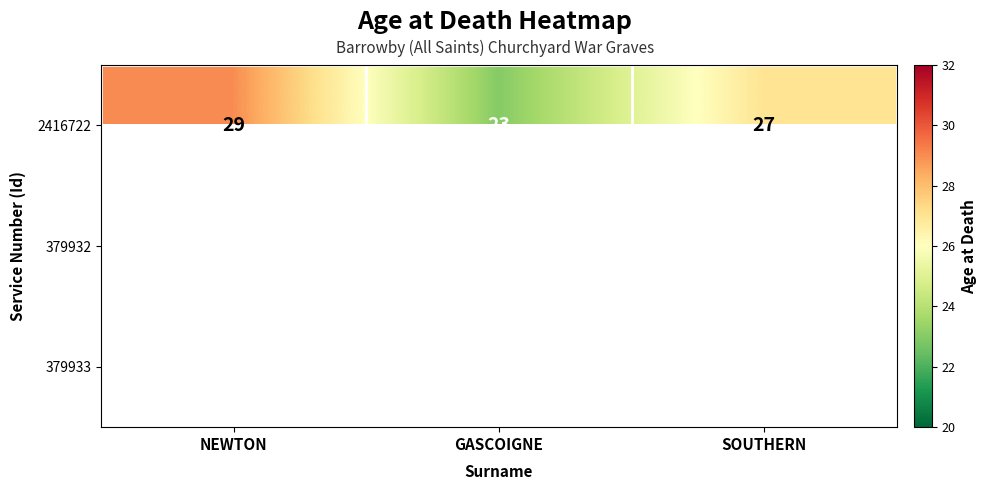

Between NEWTON and SOUTHERN, which is larger?

NEWTON